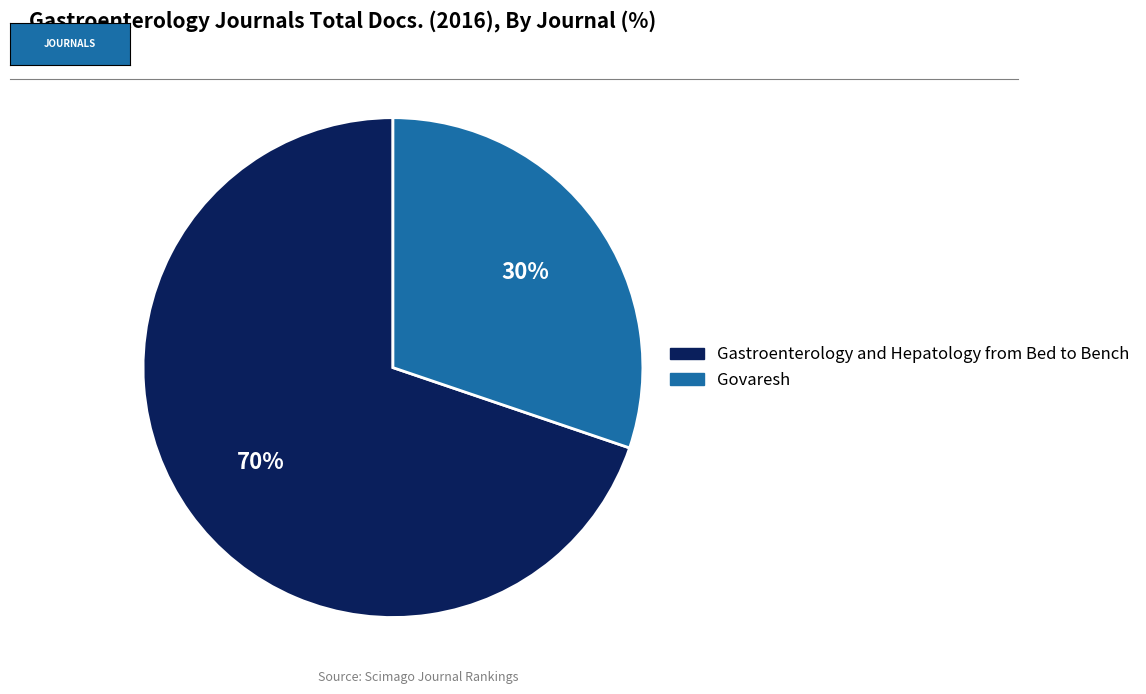

True or false: Govaresh accounts for 30% of the total.

True